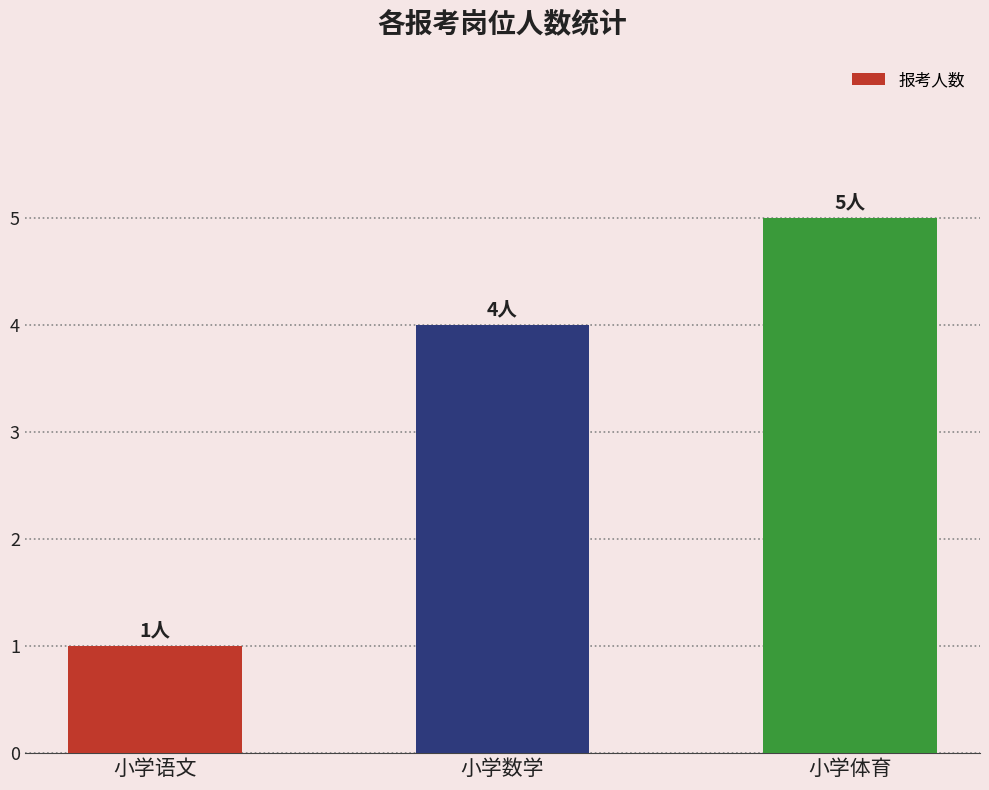

List the labels in order of value, smallest first.

小学语文, 小学数学, 小学体育